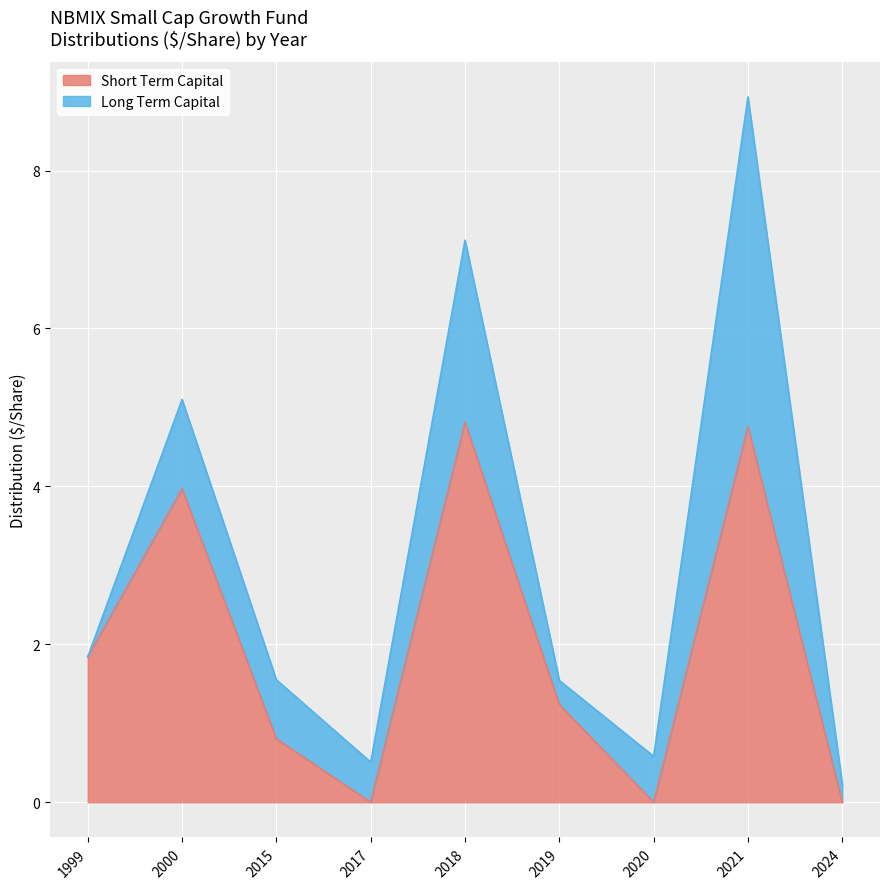

What is the approximate value at 2015?

0.8